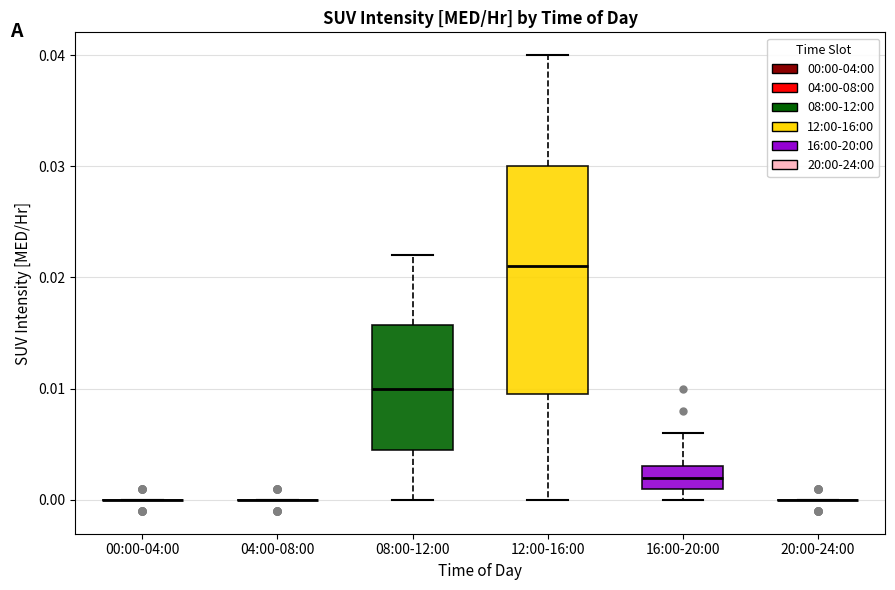

Reading left to right, transcribe this box plot: for each box, give where its median line is, the range the box spans, and where its two whiskers end, as read against the y-axis. The values are not printed on the chart, so give them approximately, as read against the axis.

00:00-04:00: box collapsed to a line at 0.000, whiskers 0.000 to 0.000
04:00-08:00: box collapsed to a line at 0.000, whiskers 0.000 to 0.000
08:00-12:00: median 0.010, box 0.005 to 0.016, whiskers 0.000 to 0.022
12:00-16:00: median 0.021, box 0.010 to 0.030, whiskers 0.000 to 0.040
16:00-20:00: median 0.002, box 0.001 to 0.003, whiskers 0.000 to 0.006
20:00-24:00: box collapsed to a line at 0.000, whiskers 0.000 to 0.000